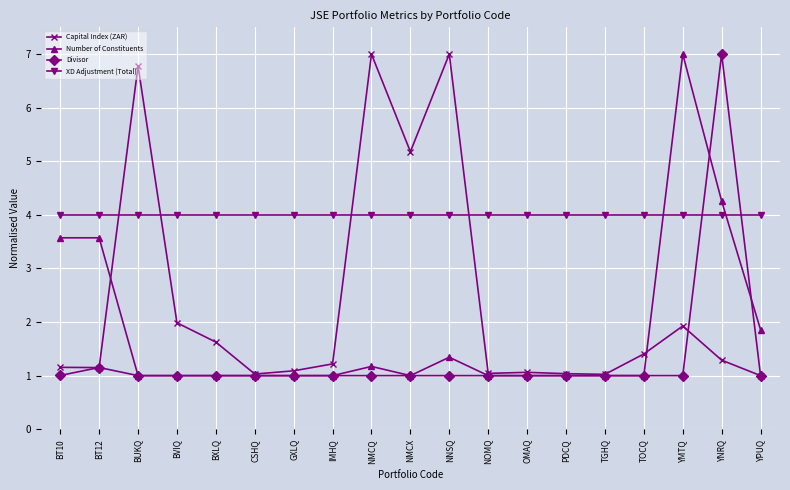

What is the total value across all series at BT10?

9.7